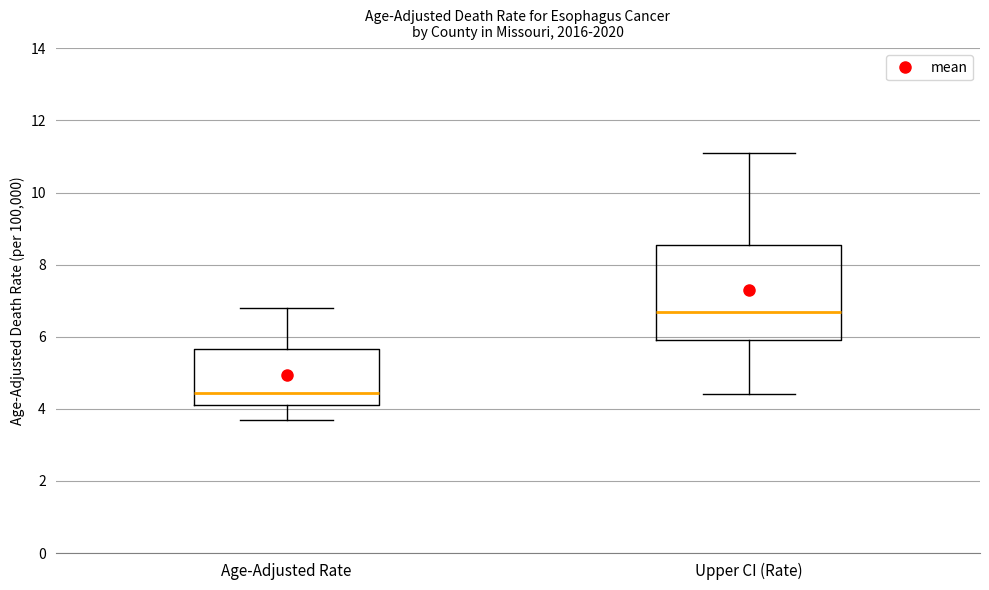

Which box's median line is the lowest?

Age-Adjusted Rate